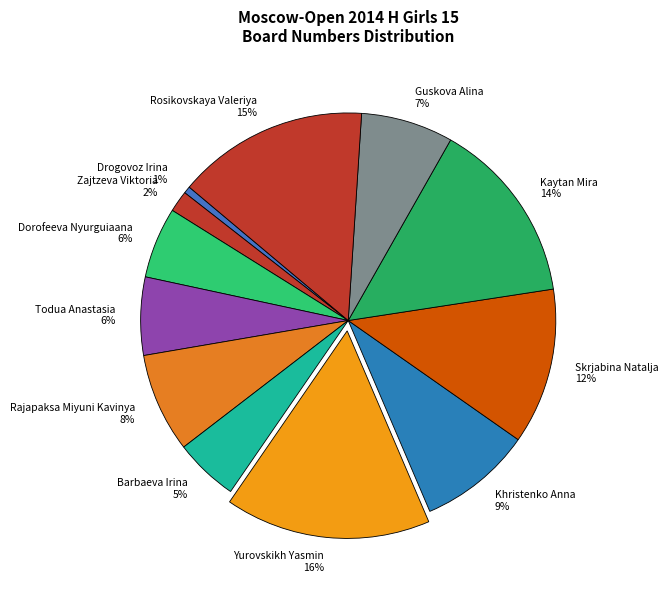

Do Skrjabina Natalja and Rosikovskaya Valeriya together represent more than half of the pie?

No